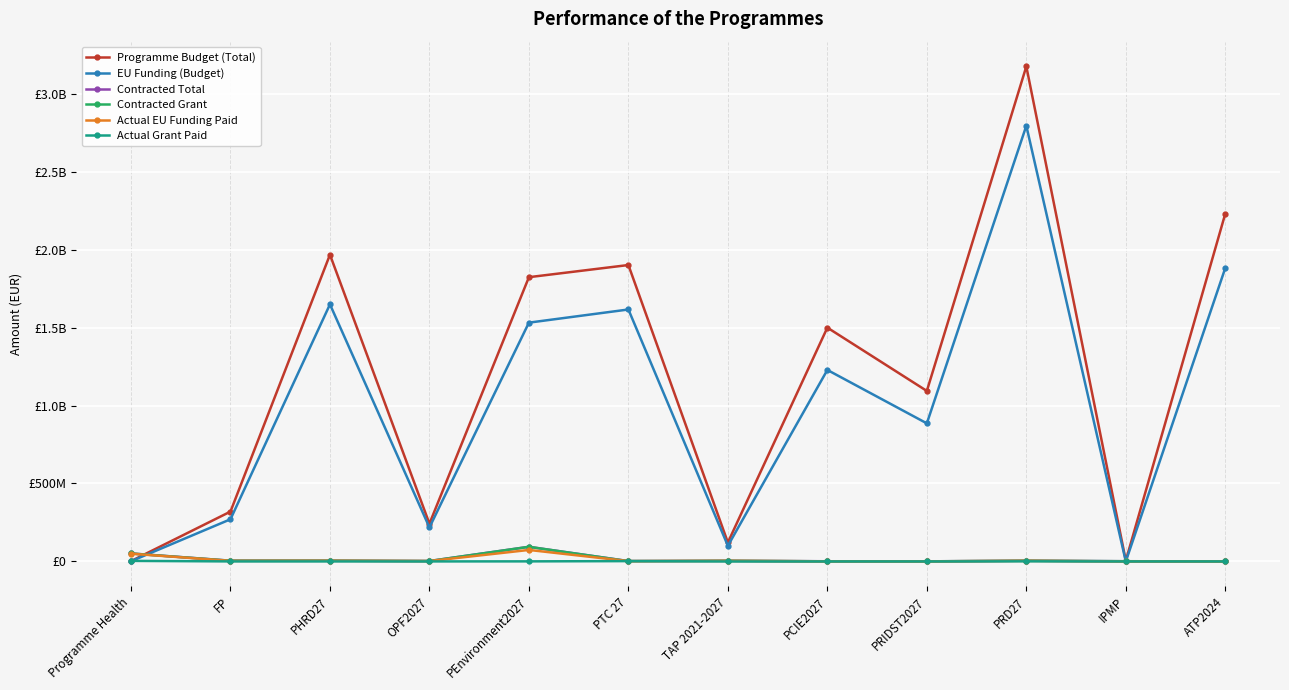

In Programme Budget (Total), how many points are lower than both neighbors (excluding endpoints)?

4